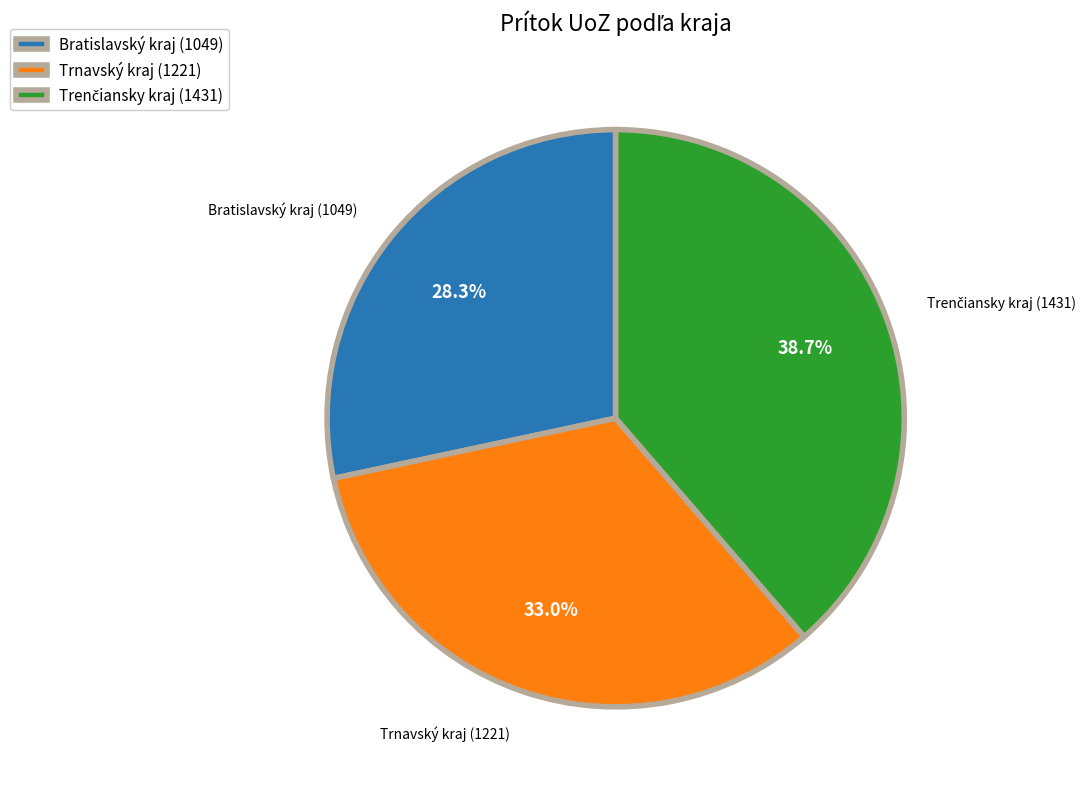

Is the sum of Trnavský kraj (1221) and Bratislavský kraj (1049) greater than half?

Yes